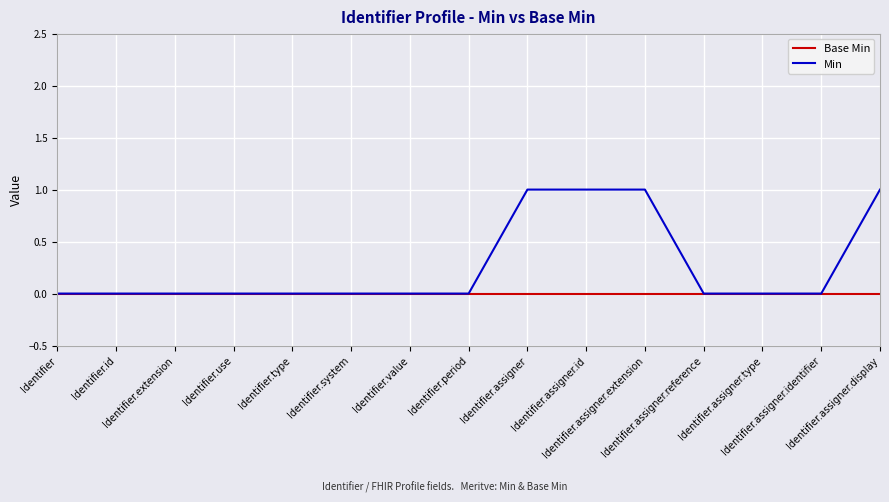

What position from the left is Identifier?

1